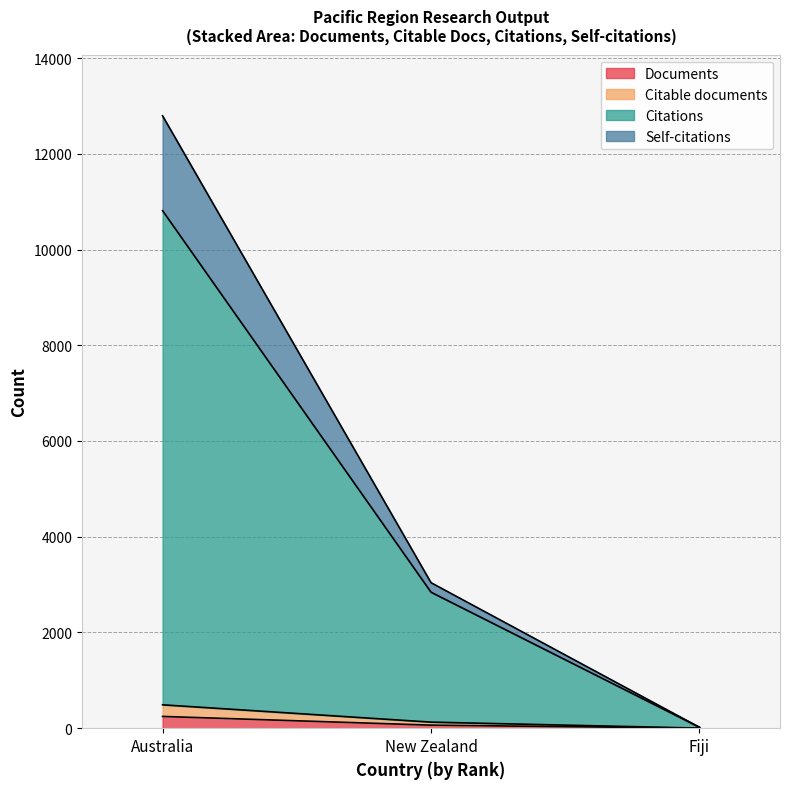

What is the label of the 2nd point from the right?

New Zealand